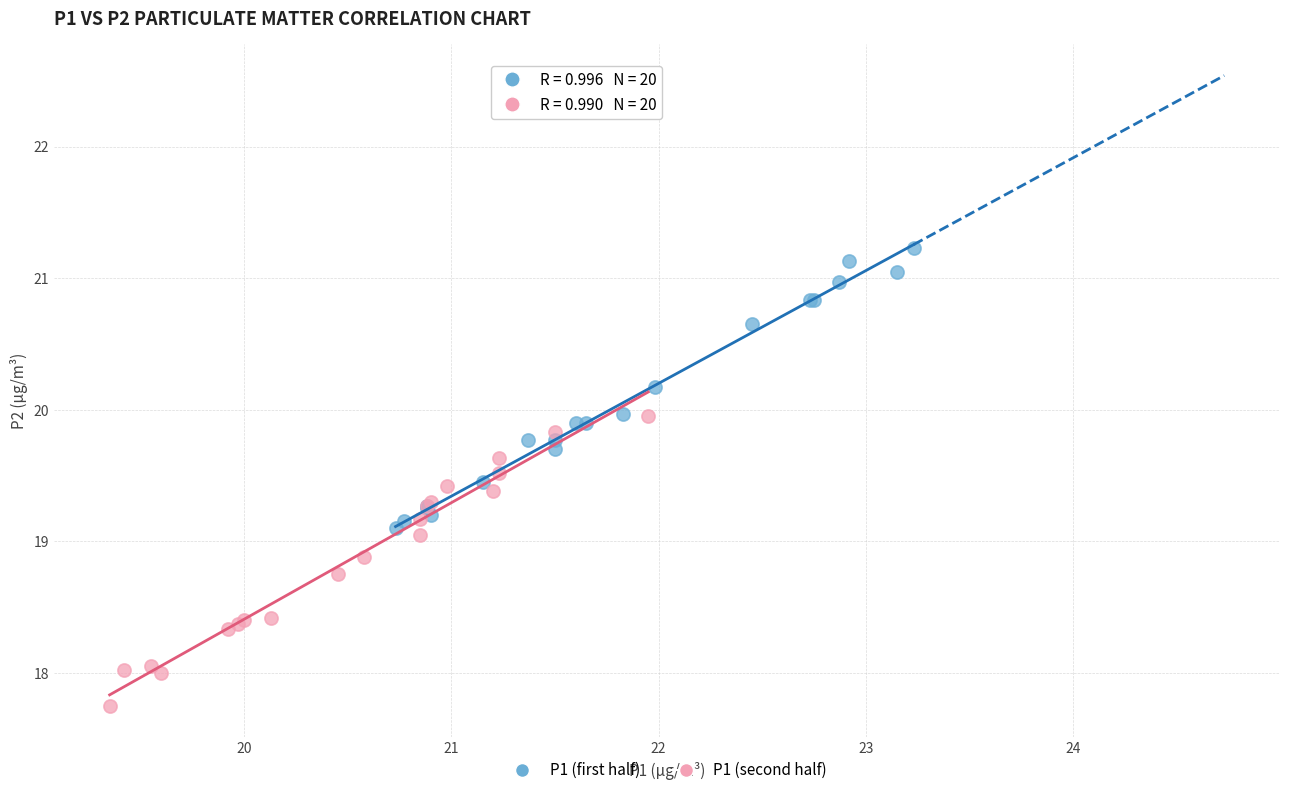

Which series contains the highest Y value?

P1 (first half)